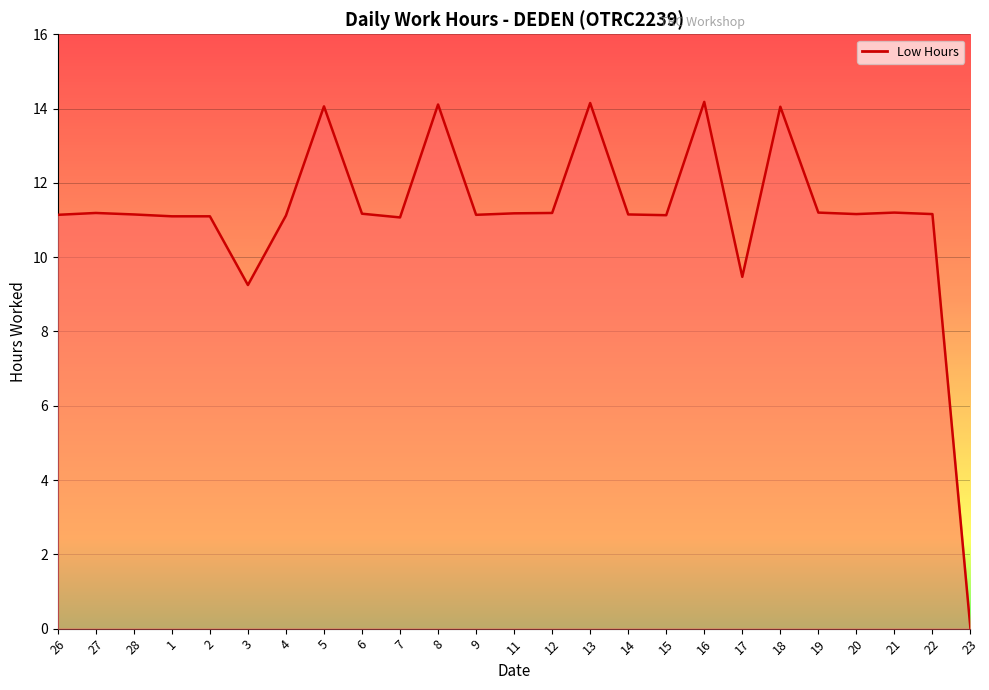

What position from the left is 23?

25